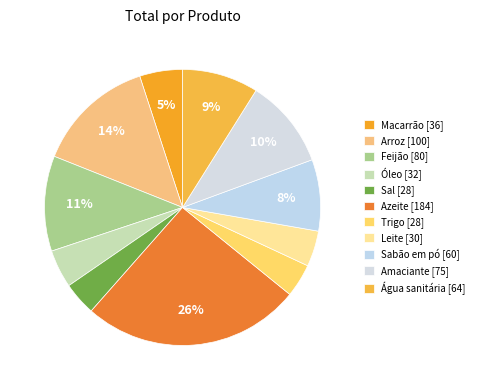

To the nearest percent, what is the combined percentage of Água sanitária and Trigo?

13%